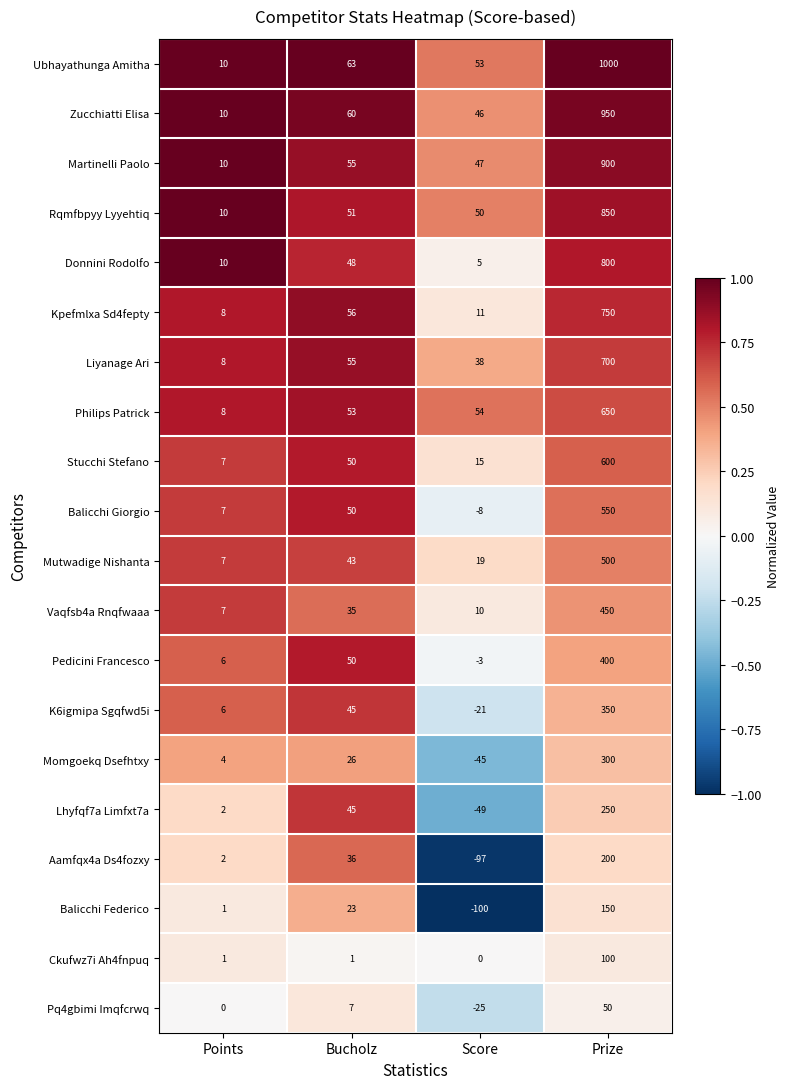

Is it true that Ubhayathunga Amitha equals 10 at Points?

True